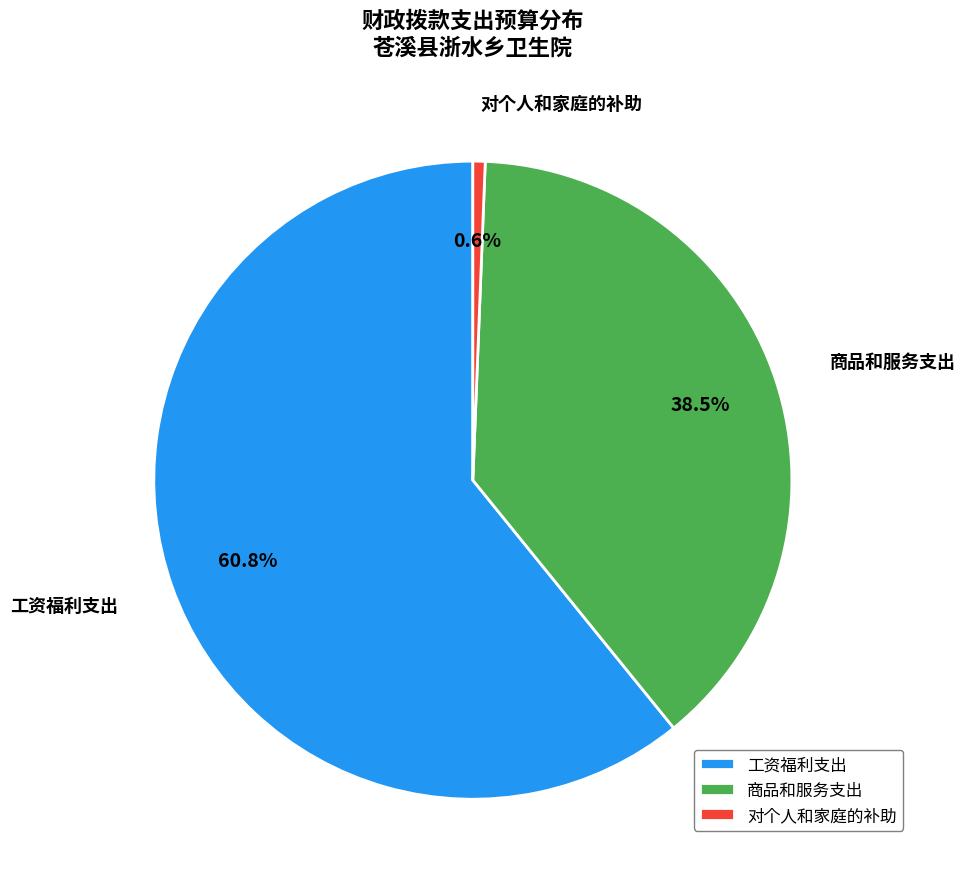

To the nearest percent, what is the difference between the 商品和服务支出 and 对个人和家庭的补助 slice percentages?

38%